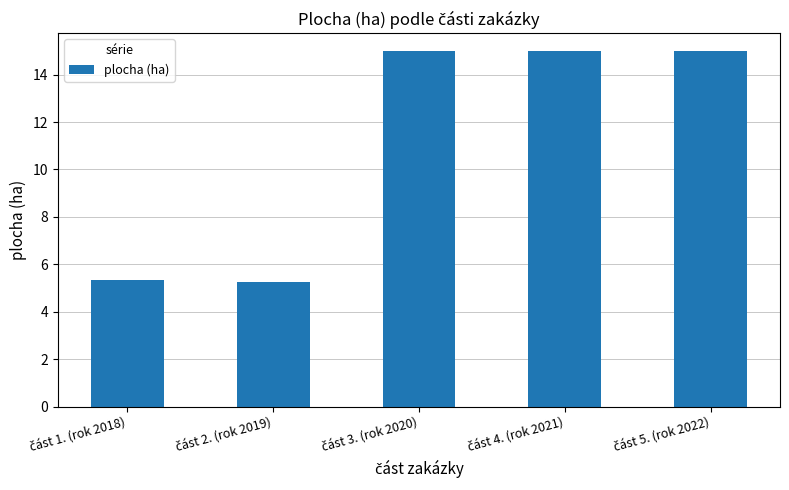

What is the value of the 3rd bar from the left?

15.0